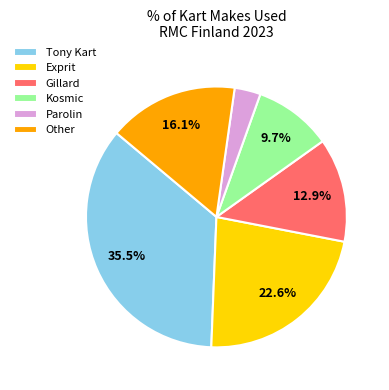

What portion of the pie excludes Tony Kart?

64.5%